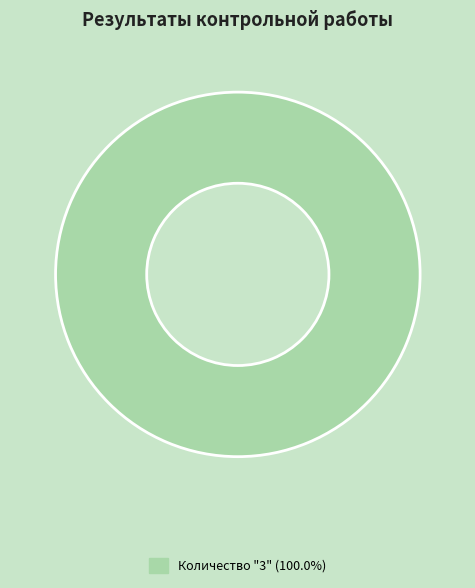

Is there a majority slice in this chart?

Yes